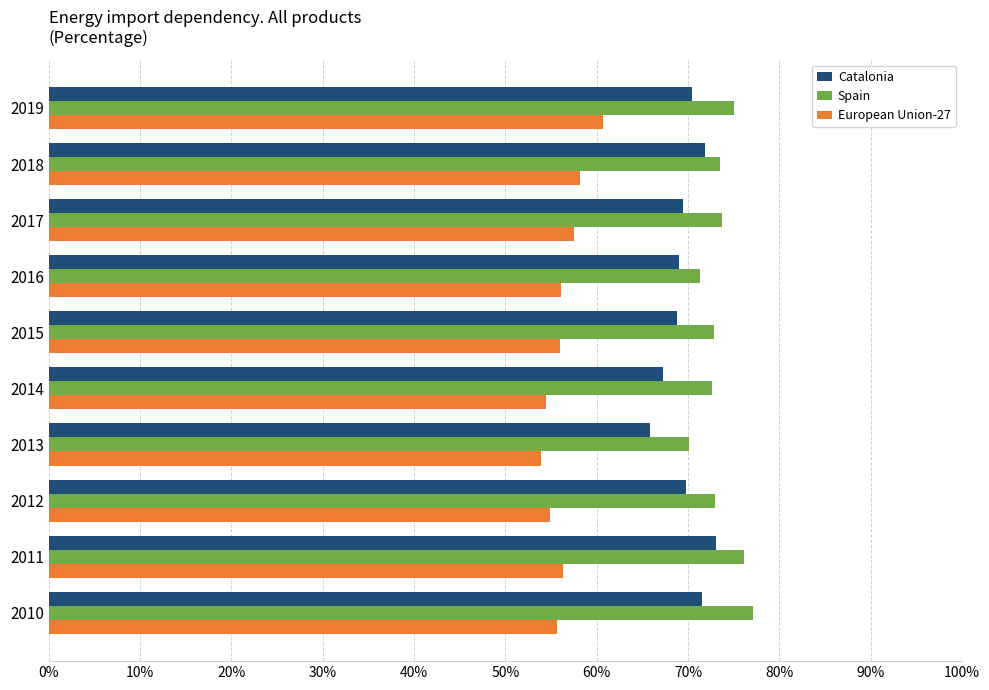

What is the total value across all series at 2014?

194.3